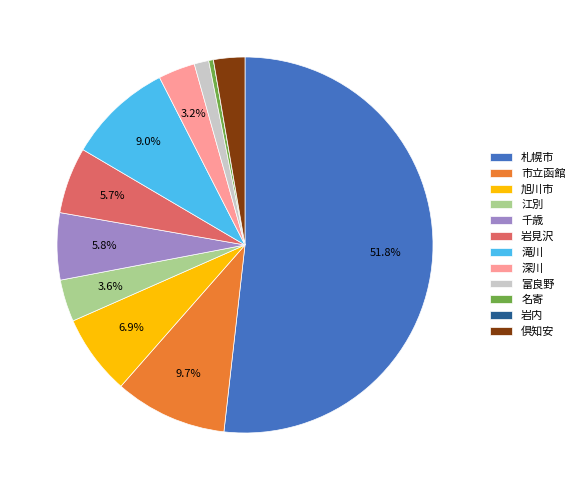

To the nearest percent, what is the combined percentage of 深川 and 倶知安?

6%